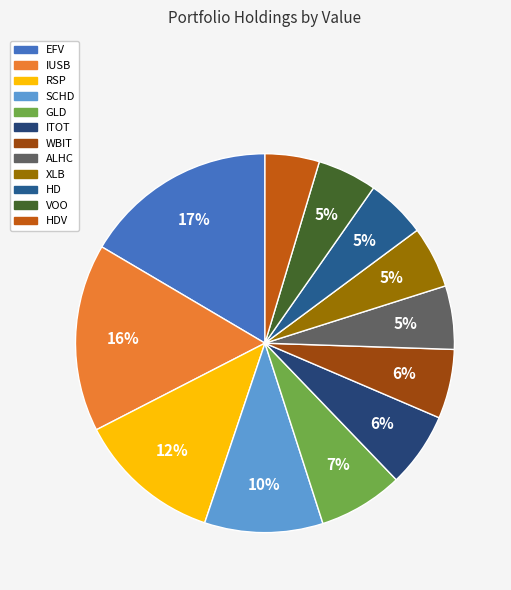

What is the largest slice in the pie chart?

EFV